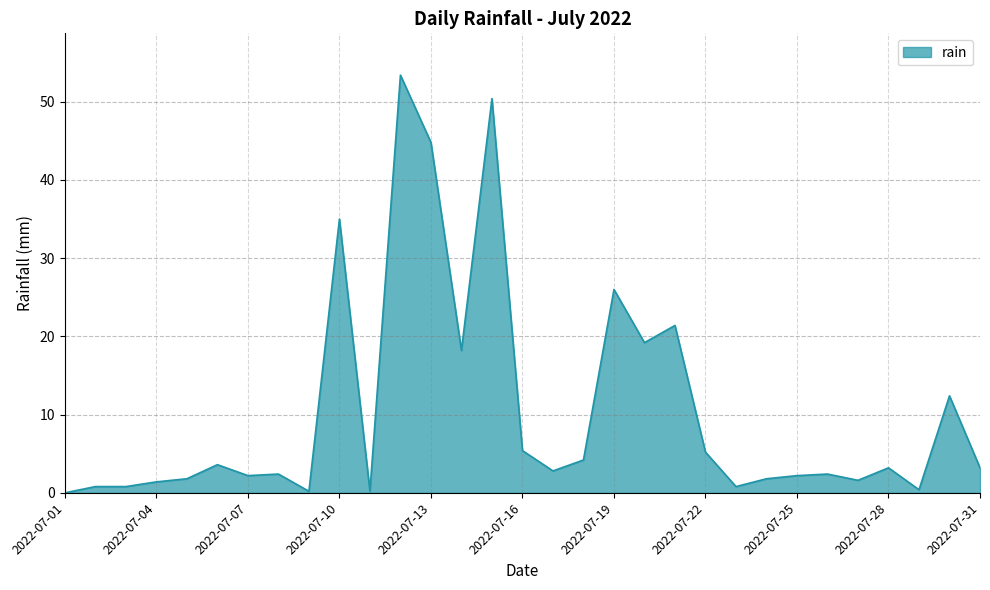

What is the greatest value displayed?

53.4